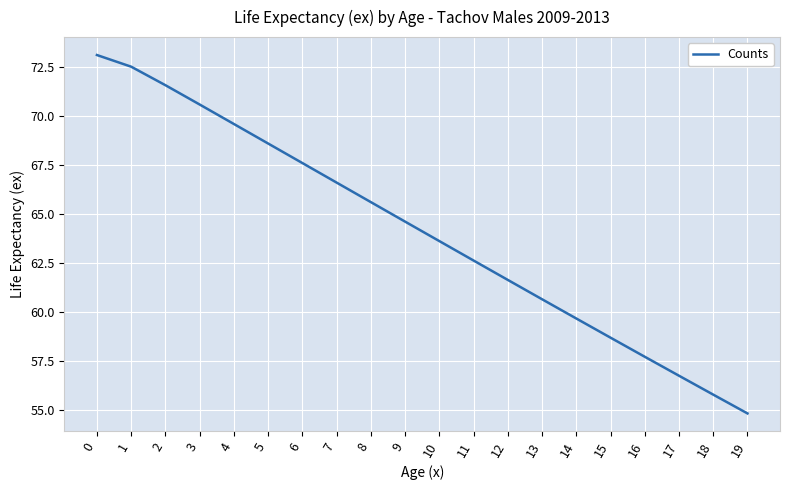

What is the change in value from 7 to 8?

-1.0